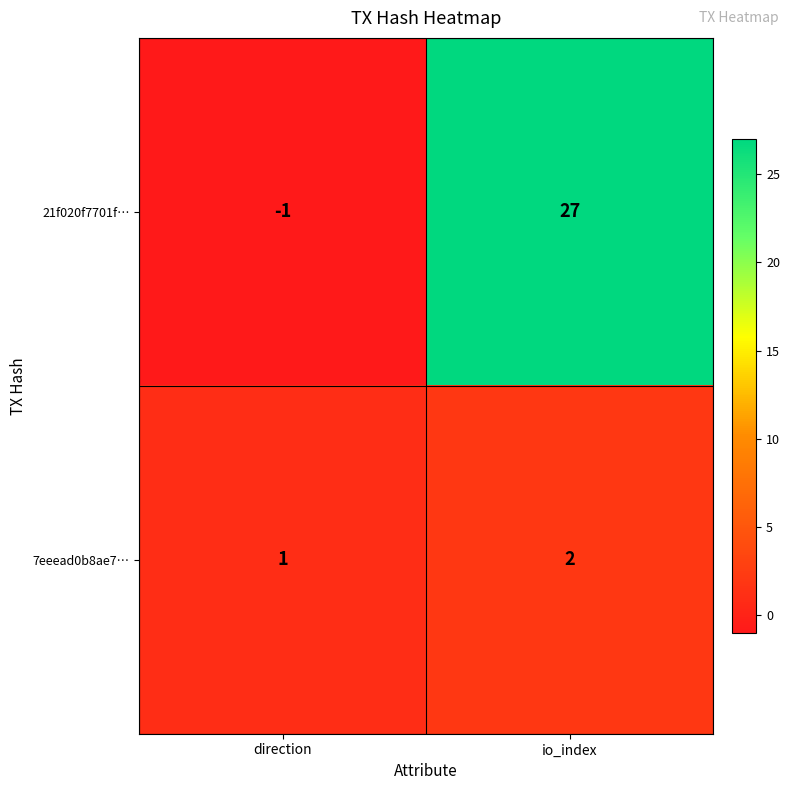

Which series changed the most between direction and io_index?

21f020f7701f…